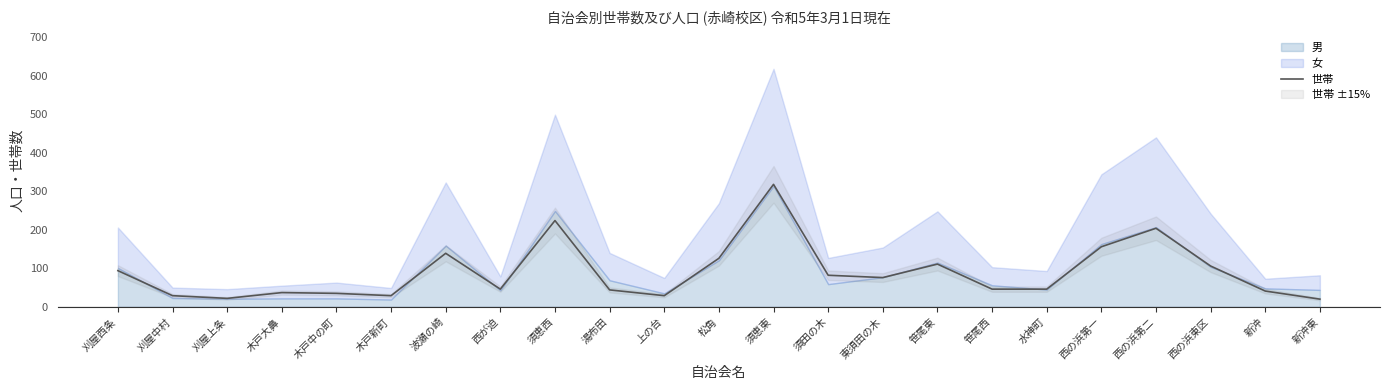

How many lines are shown in the chart?

1